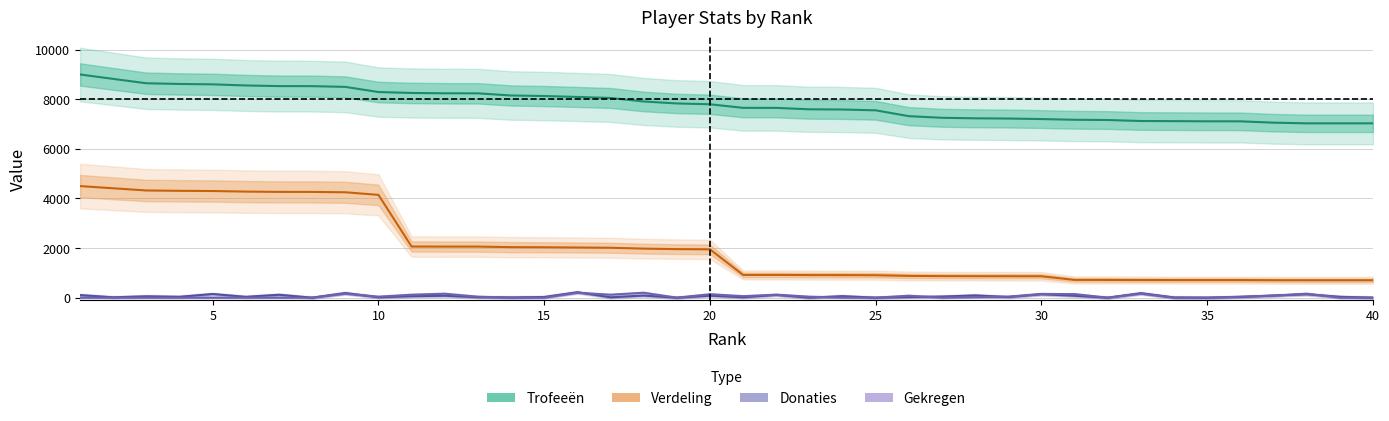

True or false: Gekregen and Trofeeën intersect in this chart.

False